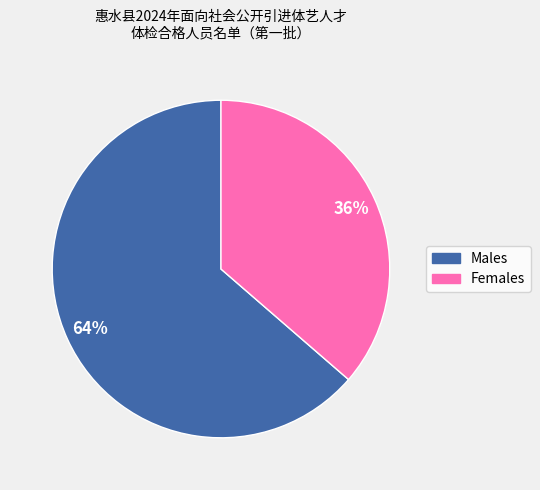

How many segments does this pie chart have?

2